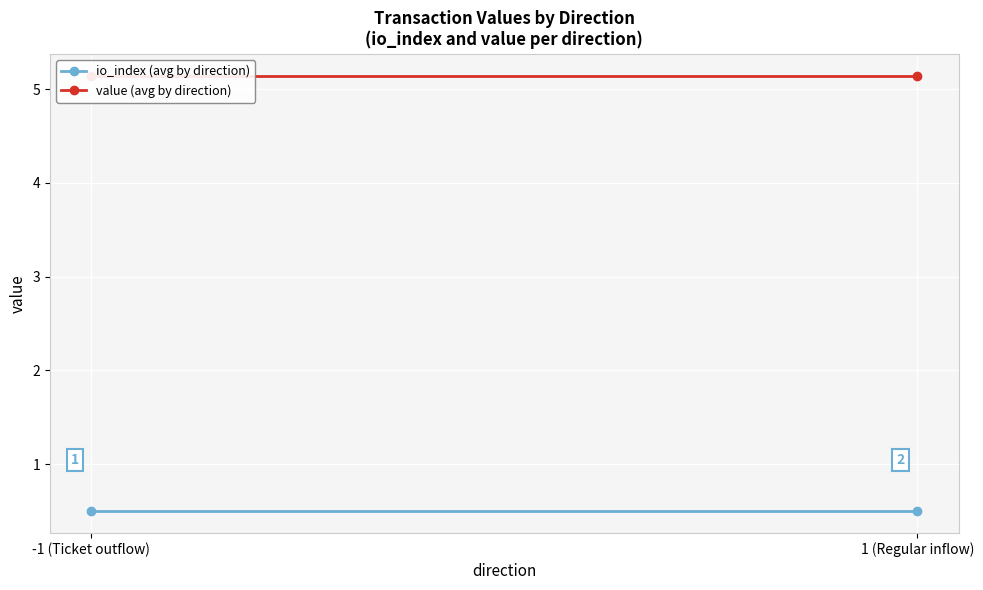

Which label corresponds to the largest value in the chart?

-1 (Ticket outflow)